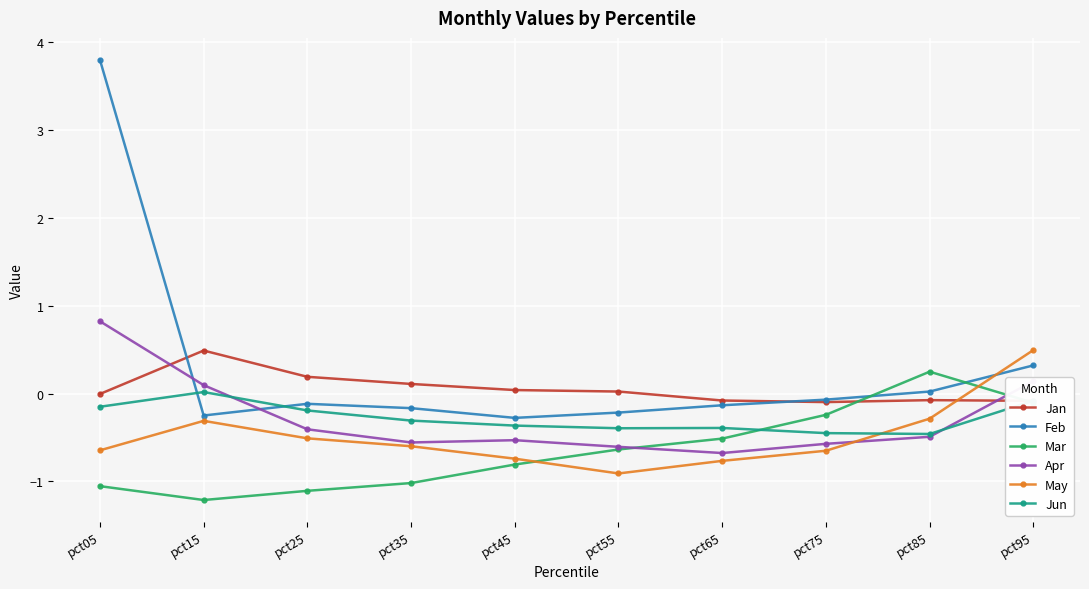

Read the Mar value at pct85.

0.2